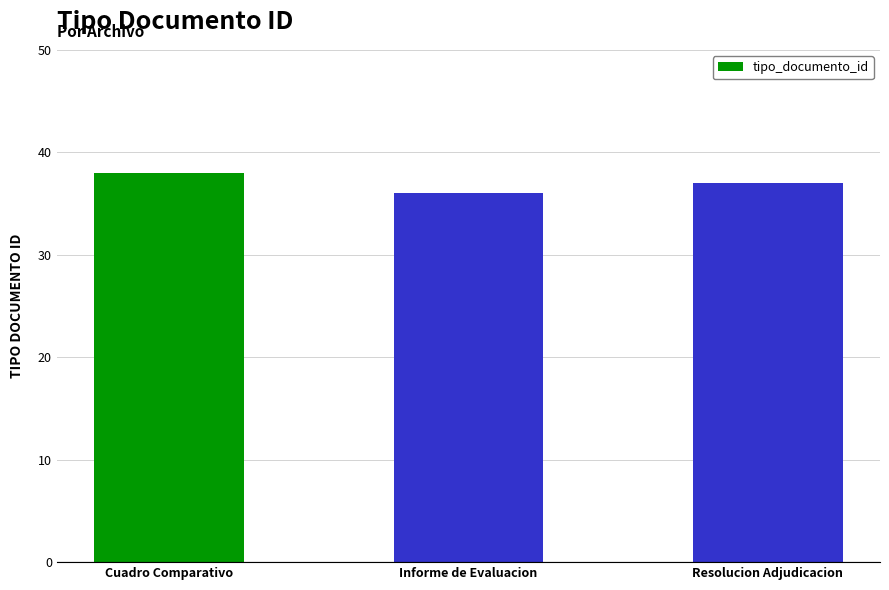

What position from the left is Resolucion Adjudicacion?

3